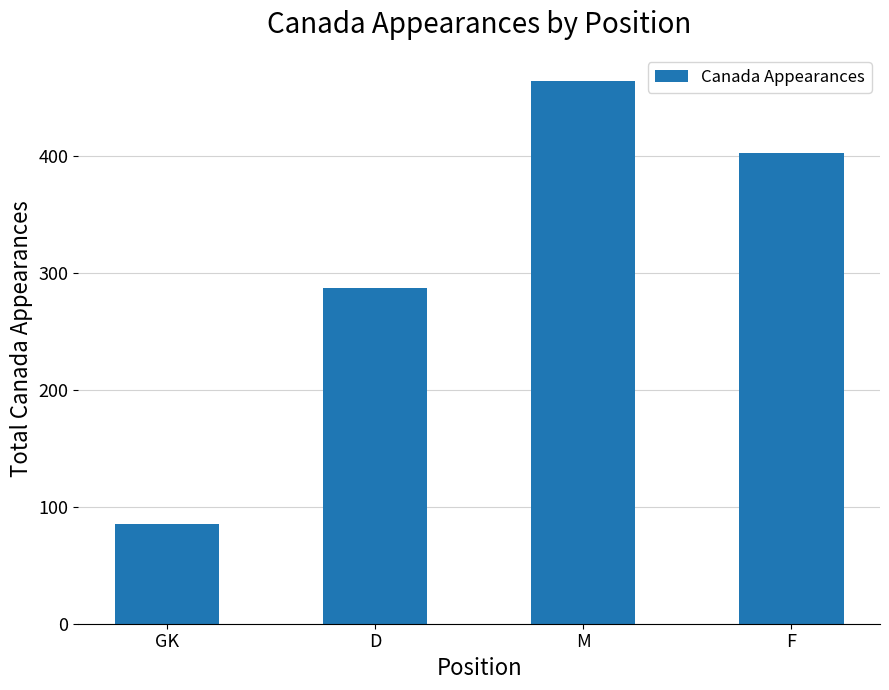

What is the sum of all values?

1238